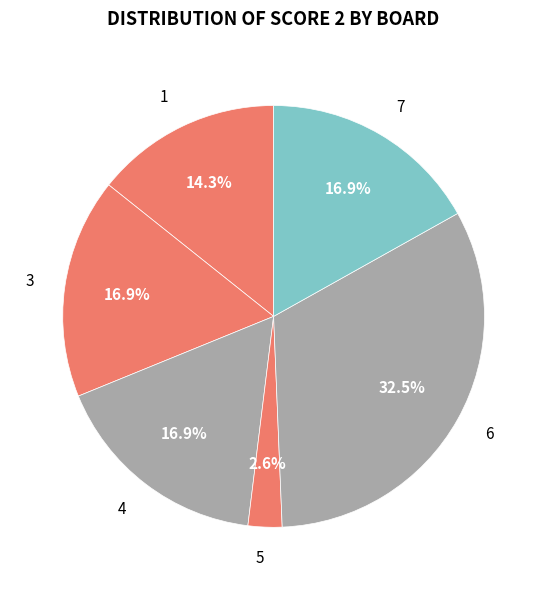

Which has a higher value, 4 or 6?

6